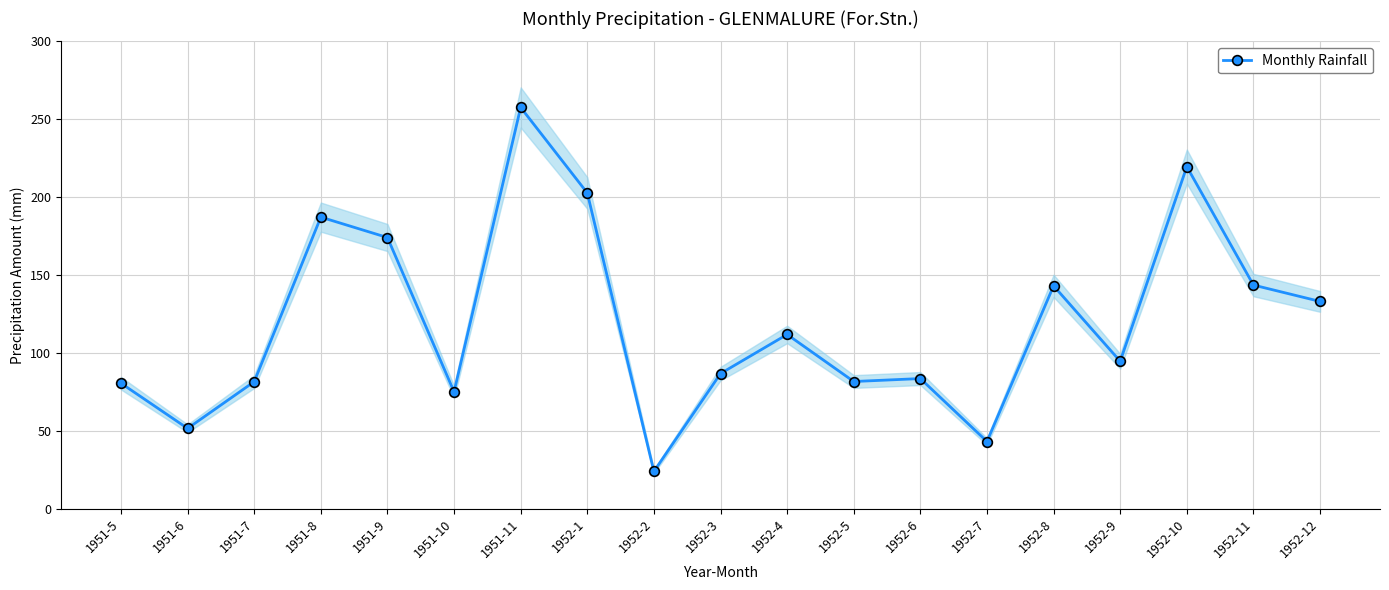

Reading right to left, transcribe all the data shown in this chart.

133.1	143.6	219.6	94.7	143.1	43.2	83.6	81.7	111.9	86.8	24.0	202.7	257.6	75.1	174.1	187.2	81.6	51.6	80.6